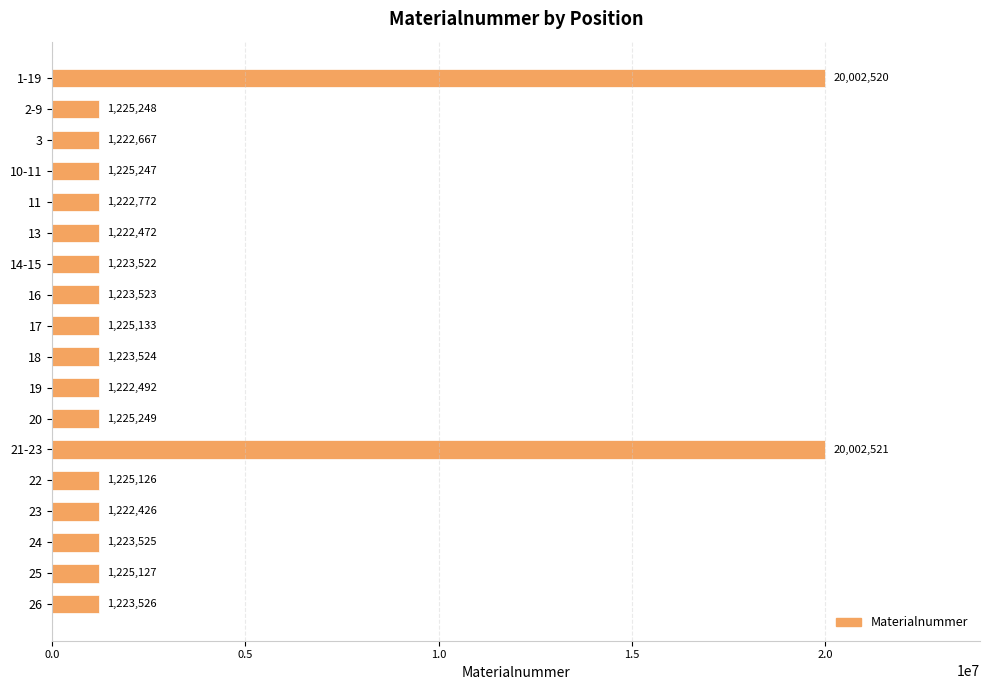

What is the greatest value displayed?

20002521